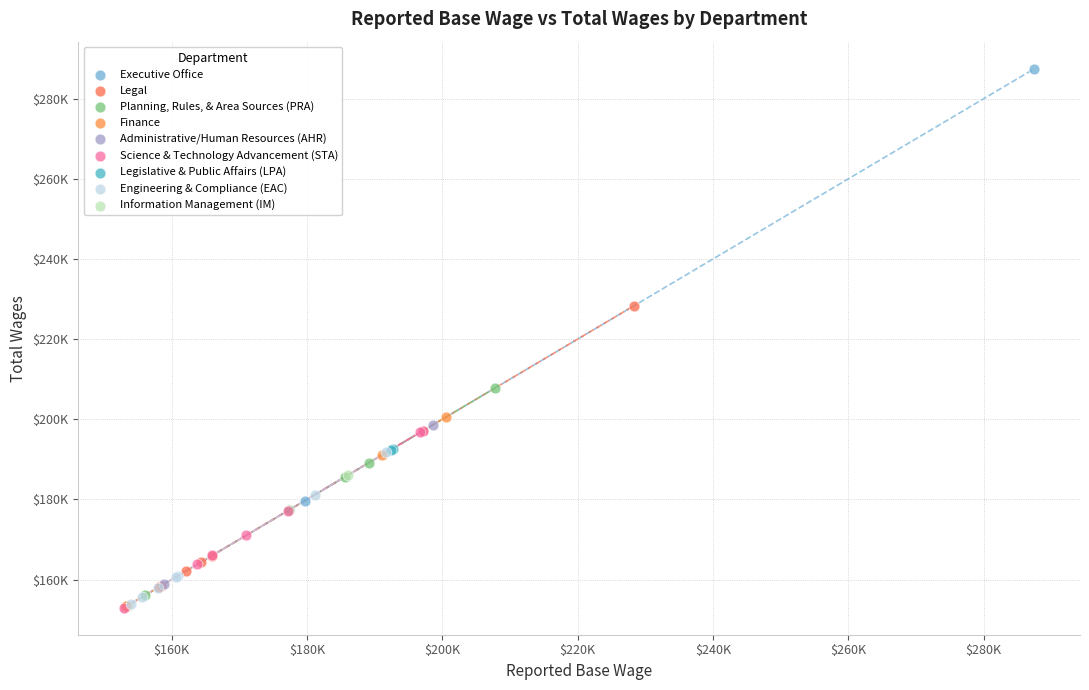

What are all the series names shown in the legend?

Executive Office, Legal, Planning, Rules, & Area Sources (PRA), Finance, Administrative/Human Resources (AHR), Science & Technology Advancement (STA), Legislative & Public Affairs (LPA), Engineering & Compliance (EAC), Information Management (IM)